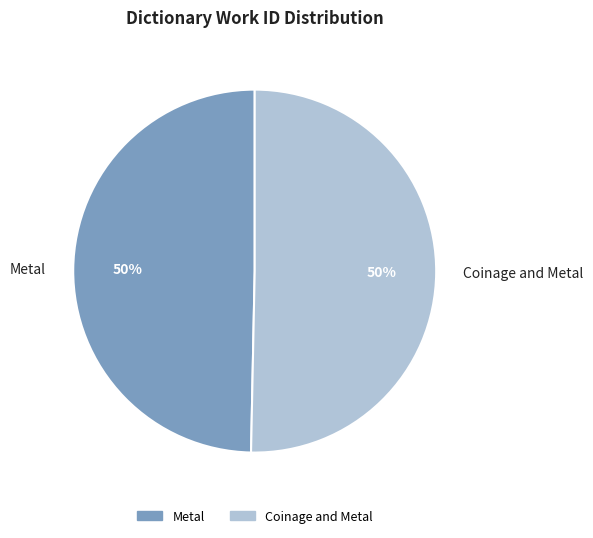

What percentage is the Metal slice, to the nearest percent?

50%